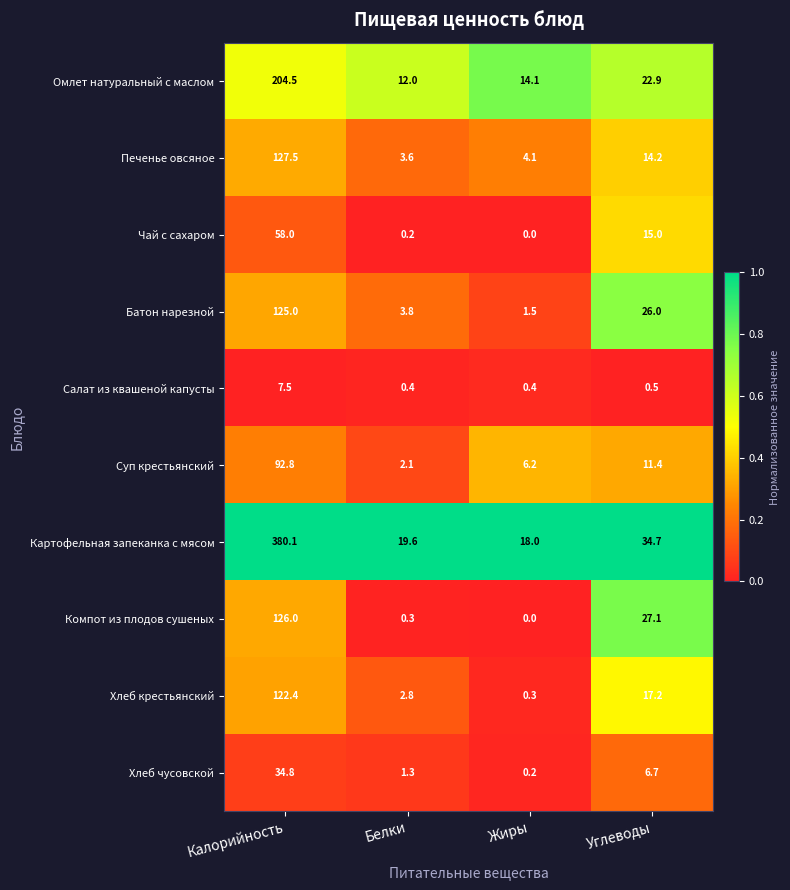

The Суп крестьянский series shows 6.2 at Жиры. True or false?

True